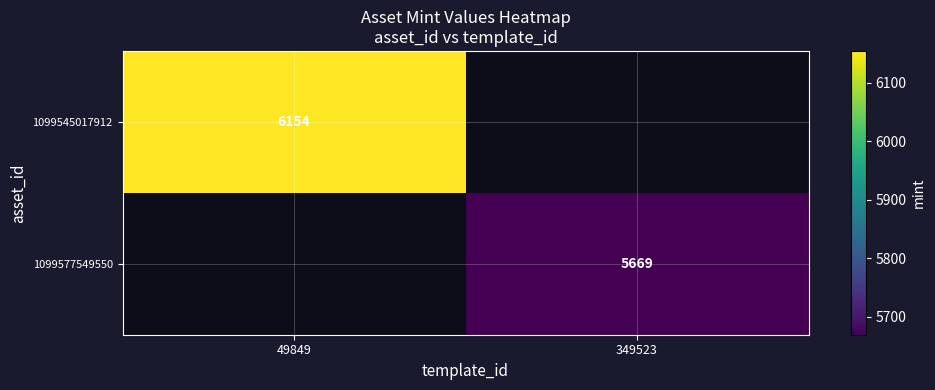

Is the value of 1099577549550 at 349523 greater than the value of 1099545017912 at 49849?

No